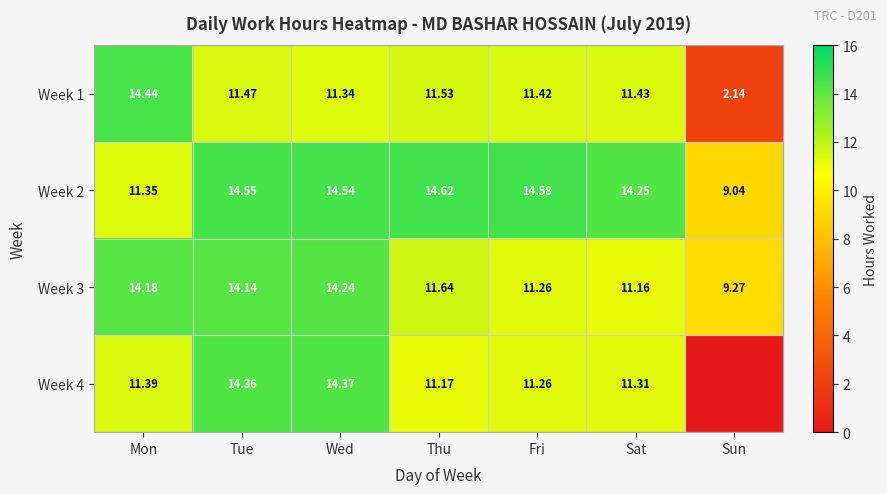

At Wed, list the series in order from smallest to largest.

Week 1, Week 3, Week 4, Week 2